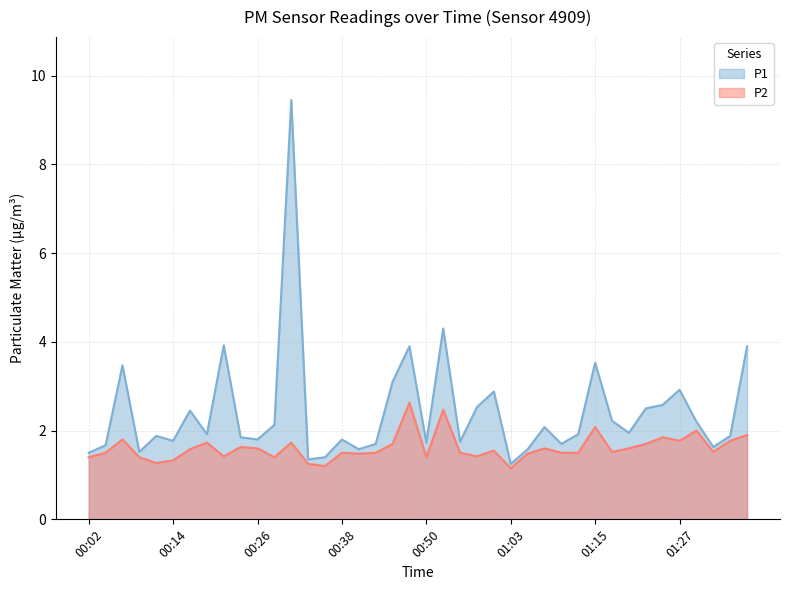

Is it true that P1 equals 1.8 at 00:14?

True